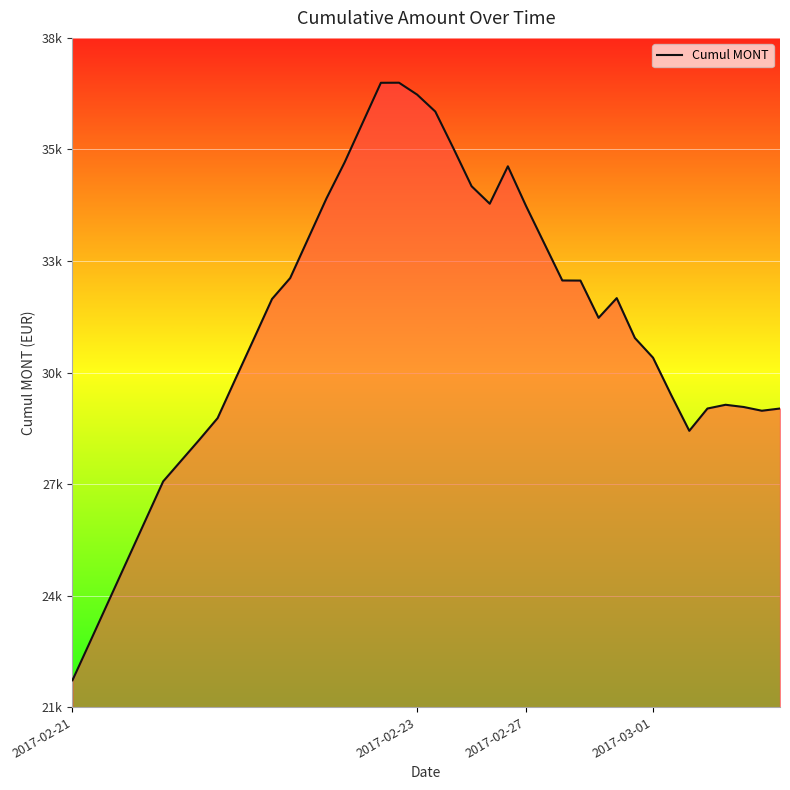

Does the chart have visible grid lines?

Yes